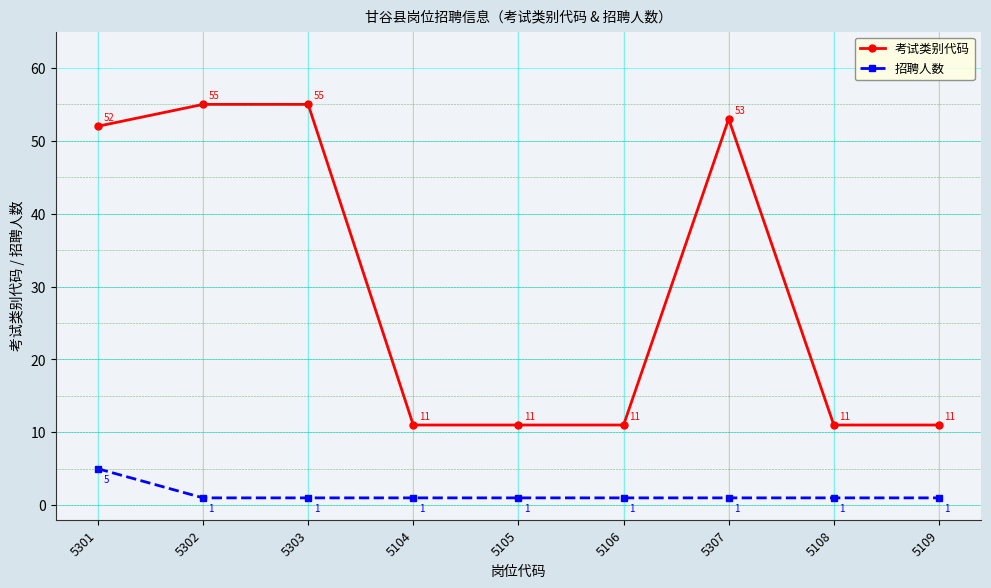

Between 5302 and 5109, which series saw the biggest shift?

考试类别代码